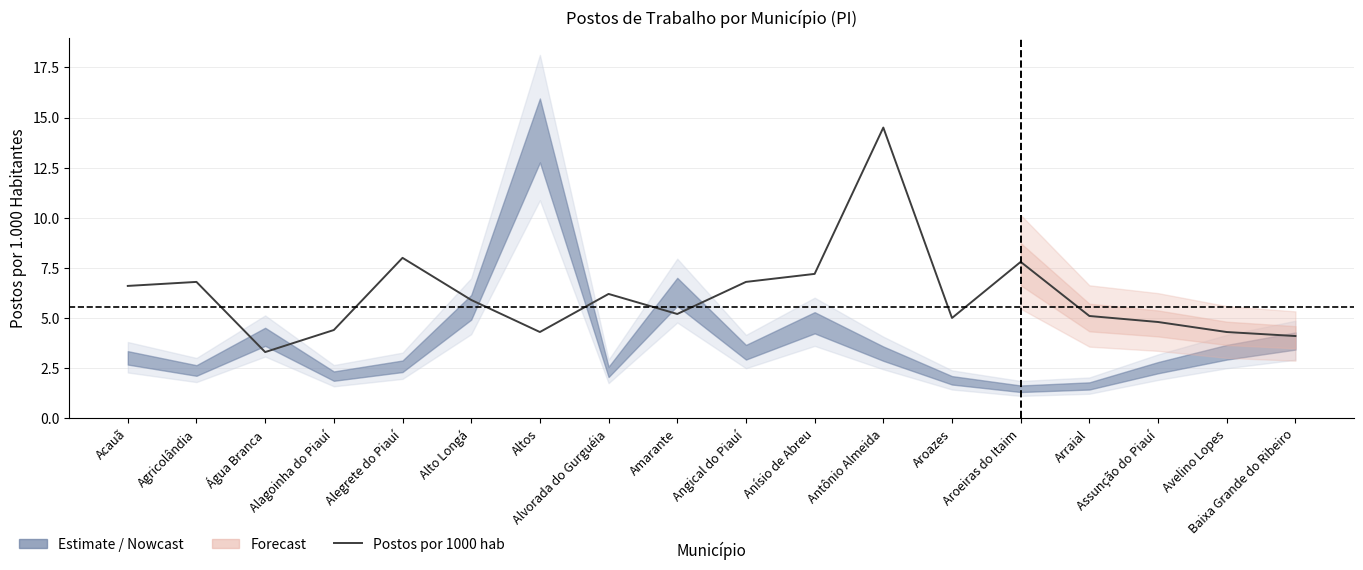

Rank the categories by value from highest to lowest.

Antônio Almeida, Alegrete do Piauí, Aroeiras do Itaim, Anísio de Abreu, Agricolândia, Angical do Piauí, Acauã, Alvorada do Gurguéia, Alto Longá, Amarante, Arraial, Aroazes, Assunção do Piauí, Alagoinha do Piauí, Altos, Avelino Lopes, Baixa Grande do Ribeiro, Água Branca